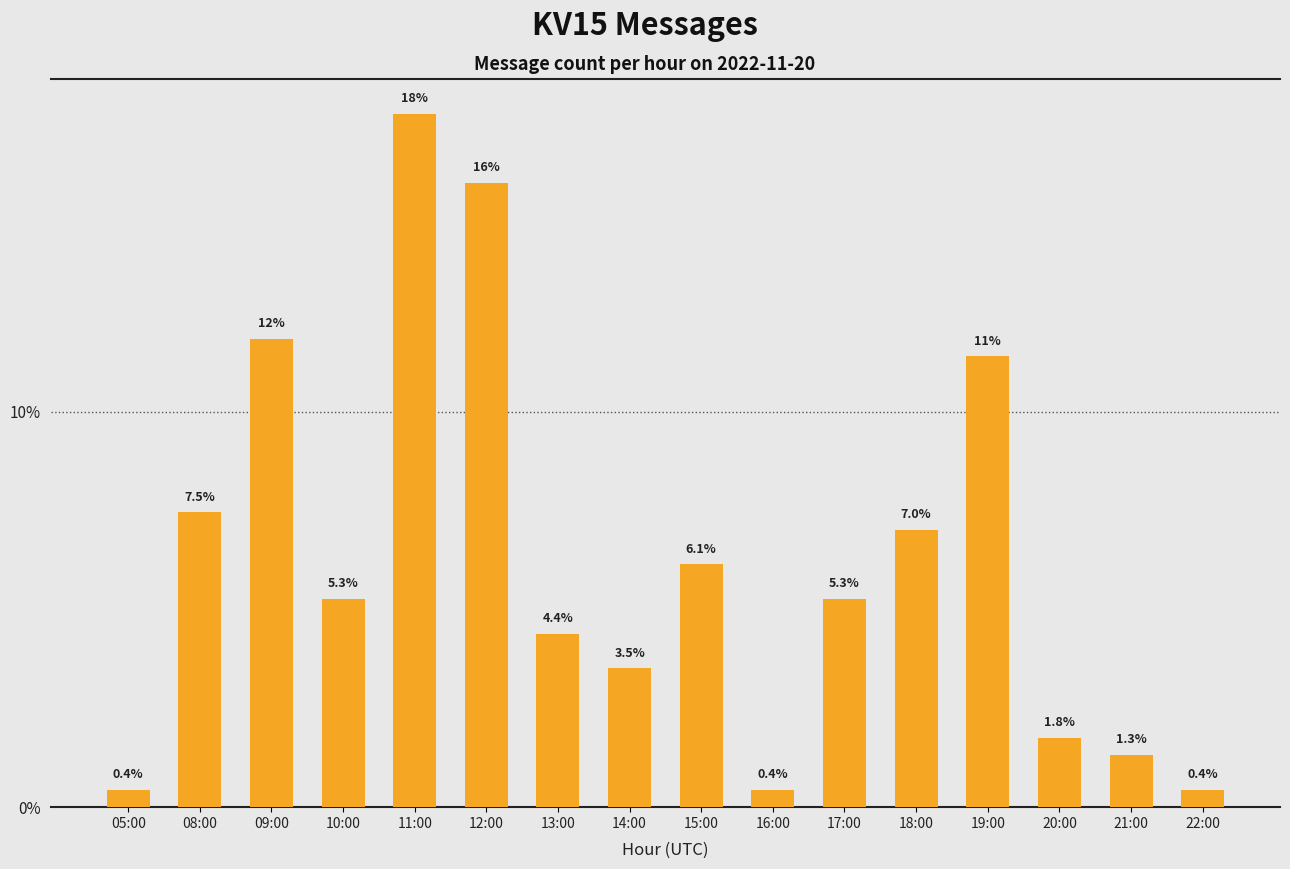

Does the chart contain any negative values?

No